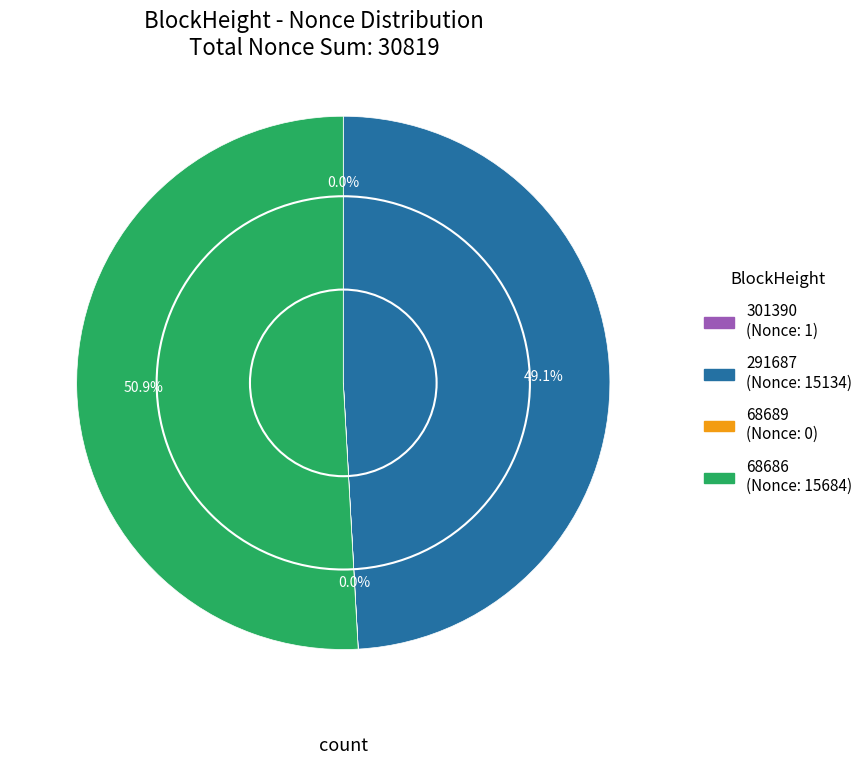

The 68686 slice represents 61% of the pie. True or false?

False